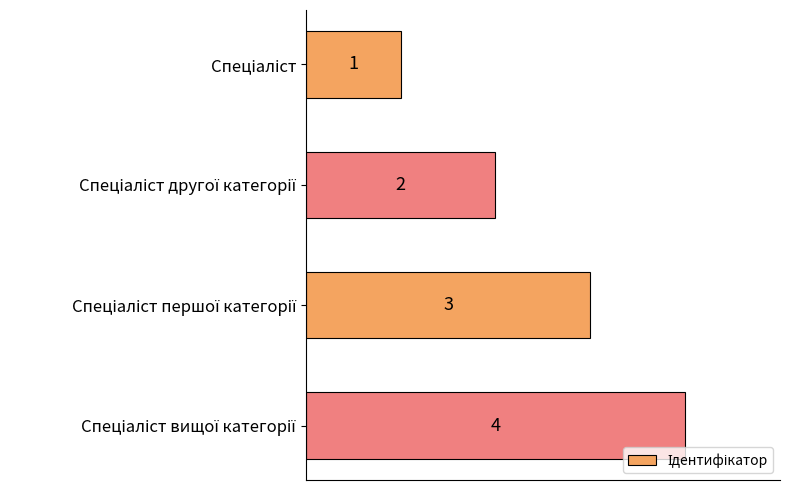

Count the values in the range 2 to 4.

3